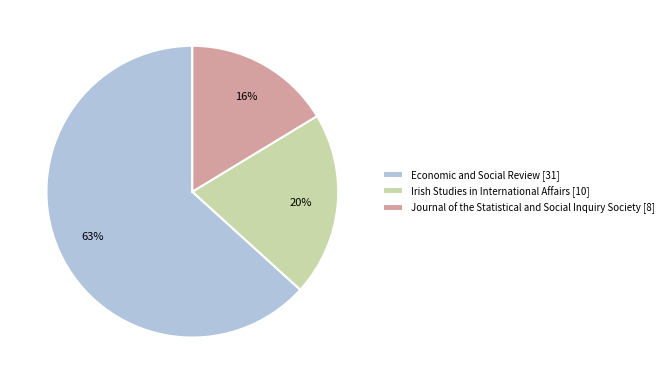

To the nearest percent, what percentage of the pie is Journal of the Statistical and Social Inquiry Society [8]?

16%